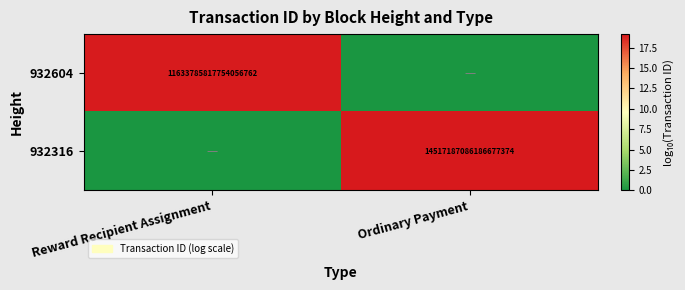

The value of 932604 at Reward Recipient Assignment is 11633785817754056704. True or false?

True